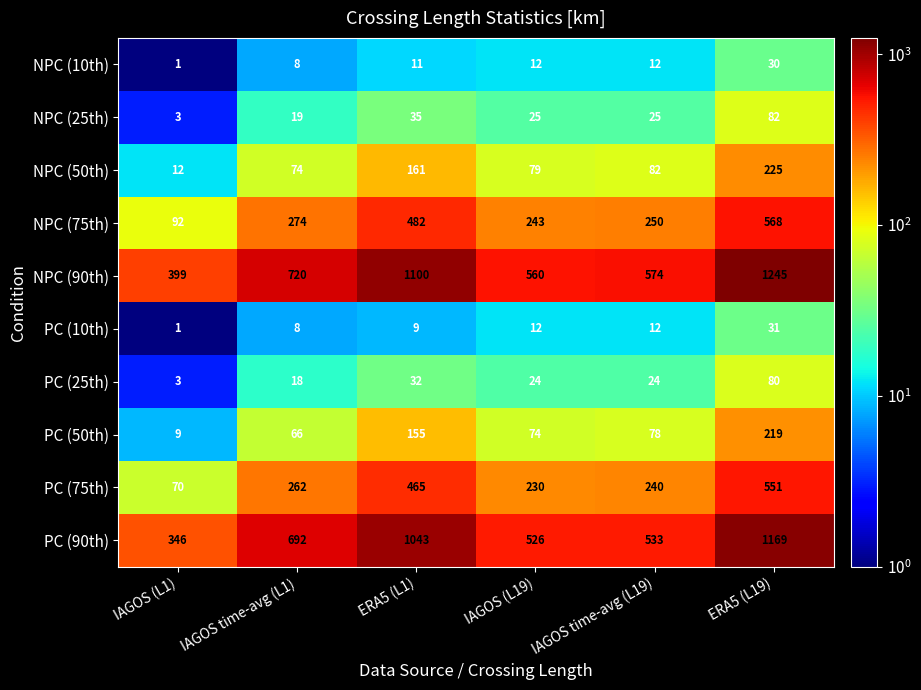

List the series in order of their peak value, highest first.

NPC (90th), PC (90th), NPC (75th), PC (75th), NPC (50th), PC (50th), NPC (25th), PC (25th), PC (10th), NPC (10th)